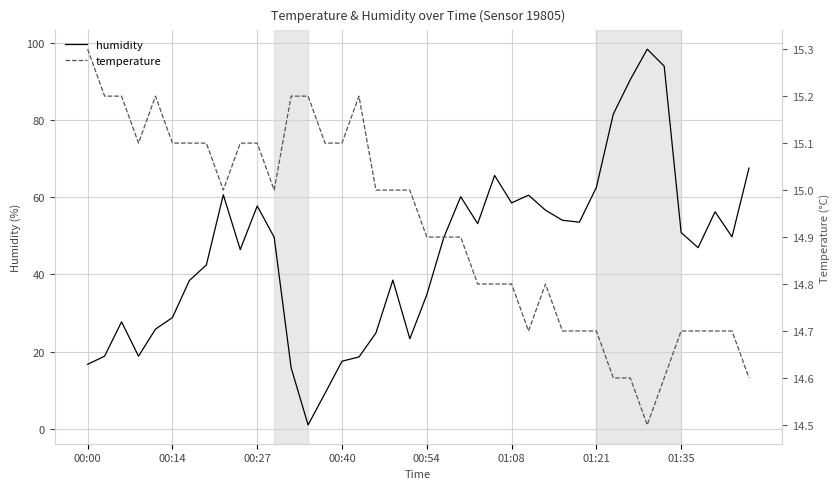

What is the lowest value of the temperature series?

14.5